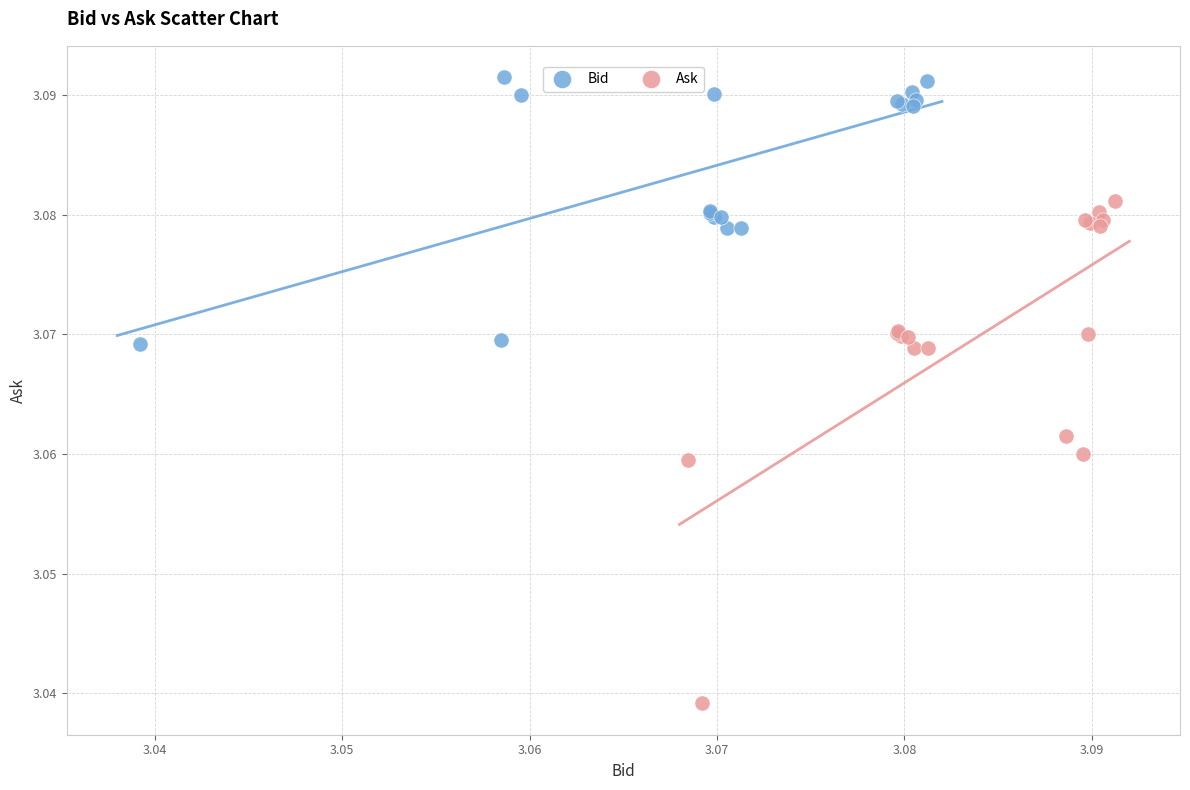

Which series contains the lowest Y value?

Ask